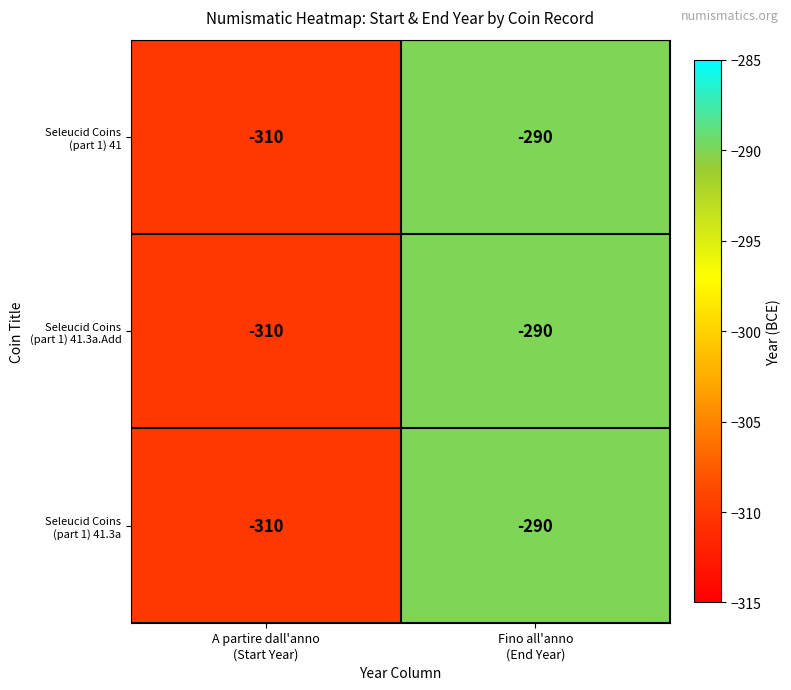

What is the minimum value shown in the chart?

-310